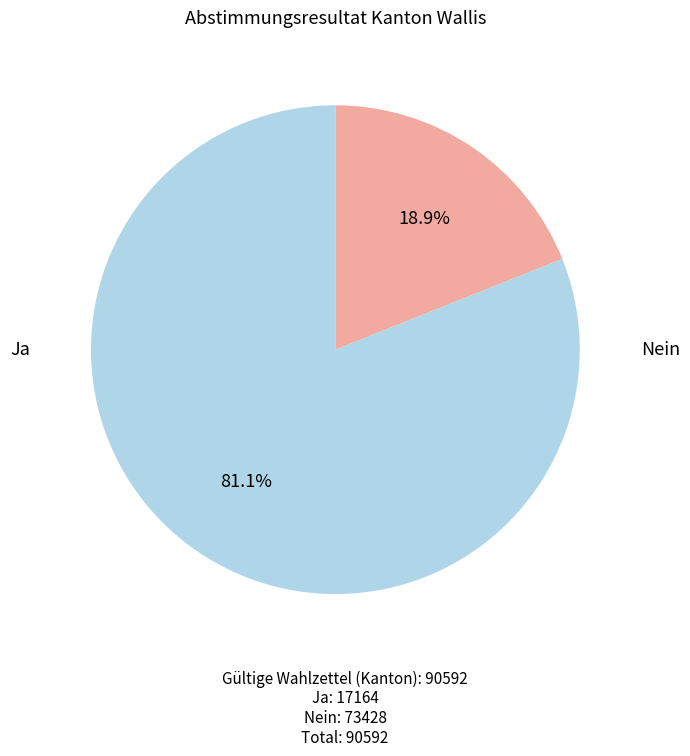

Is there any slice that represents more than half of the pie?

Yes